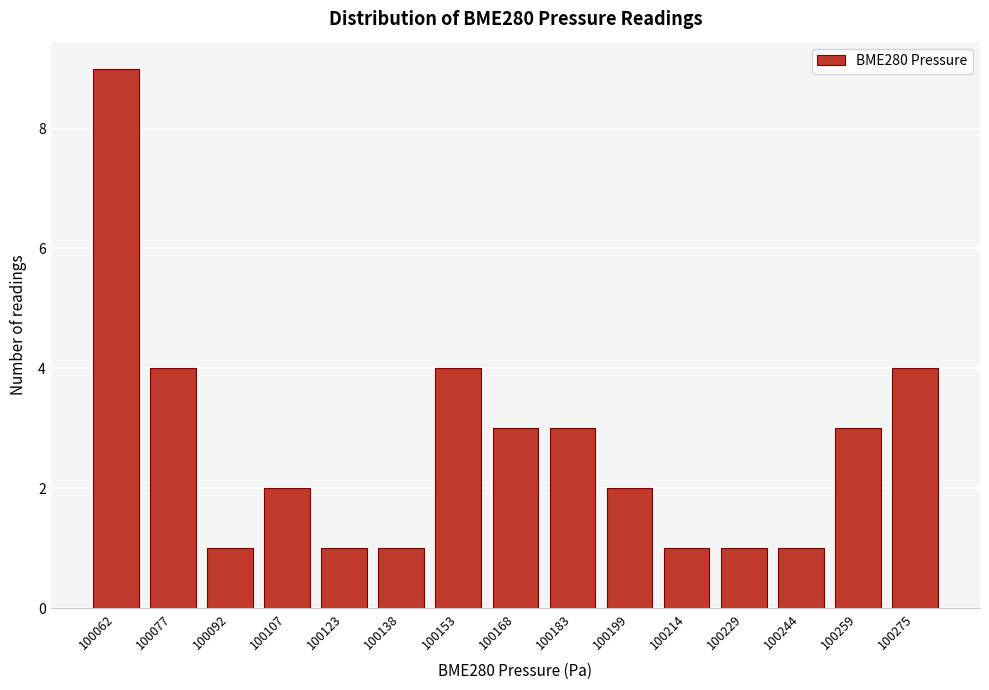

Reading left to right, extract all data points from this chart.

9	4	1	2	1	1	4	3	3	2	1	1	1	3	4